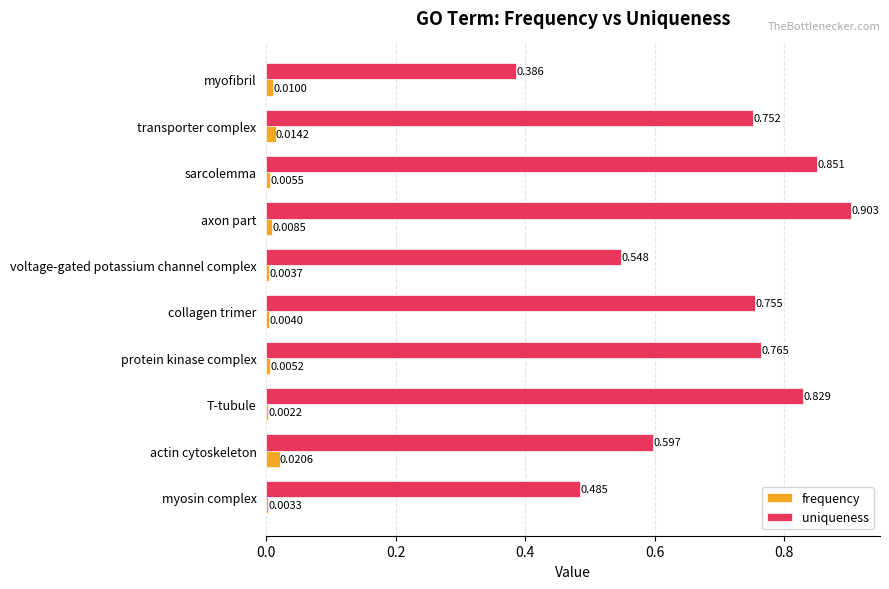

Which series has the largest total across all categories?

uniqueness